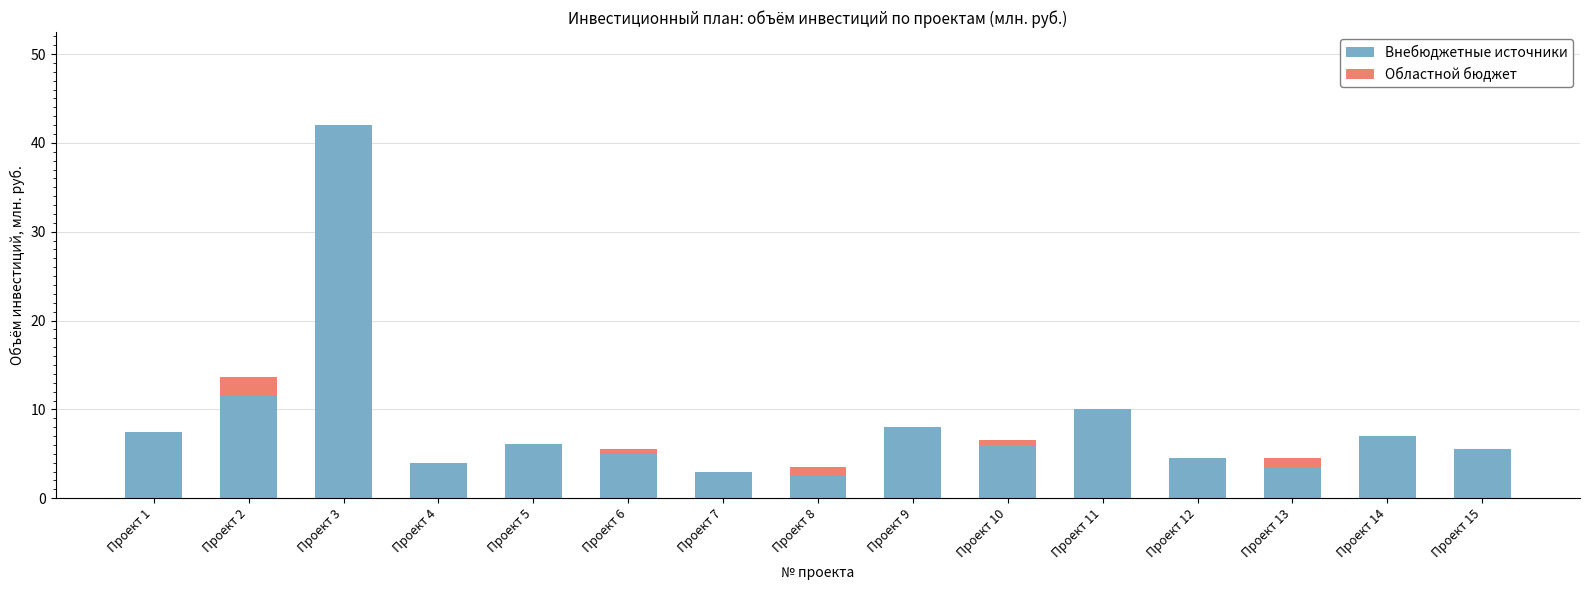

Are the bars grouped side by side (vs. stacked)?

No